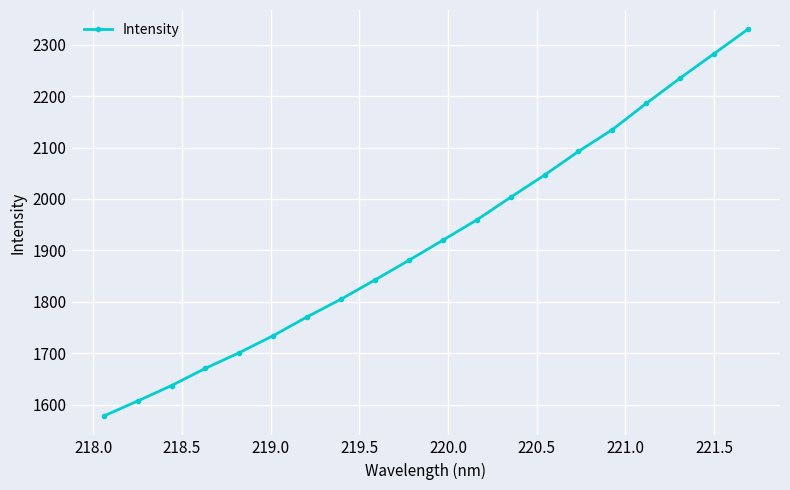

What is the value of the 12th point from the left?

1959.1